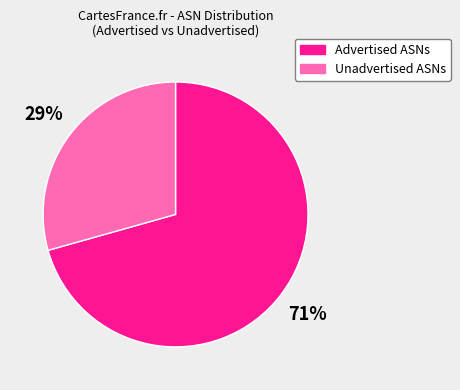

What is the ratio of the value at Unadvertised ASNs to the value at Advertised ASNs?

0.4